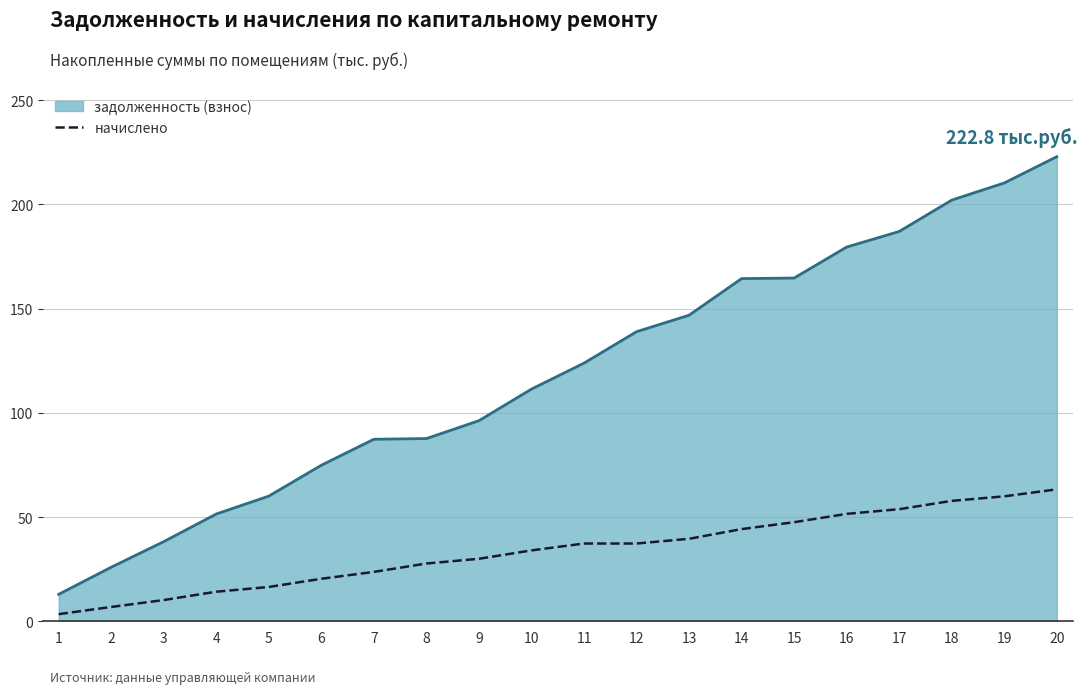

At which category is the sum across all series the highest?

20